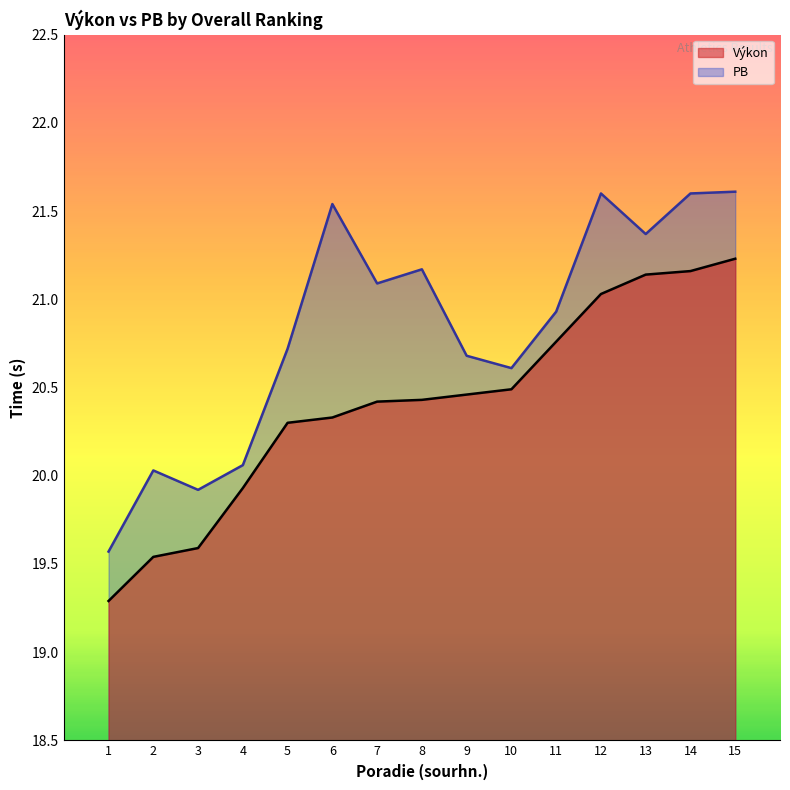

Which has a higher value, 14 or 4?

14